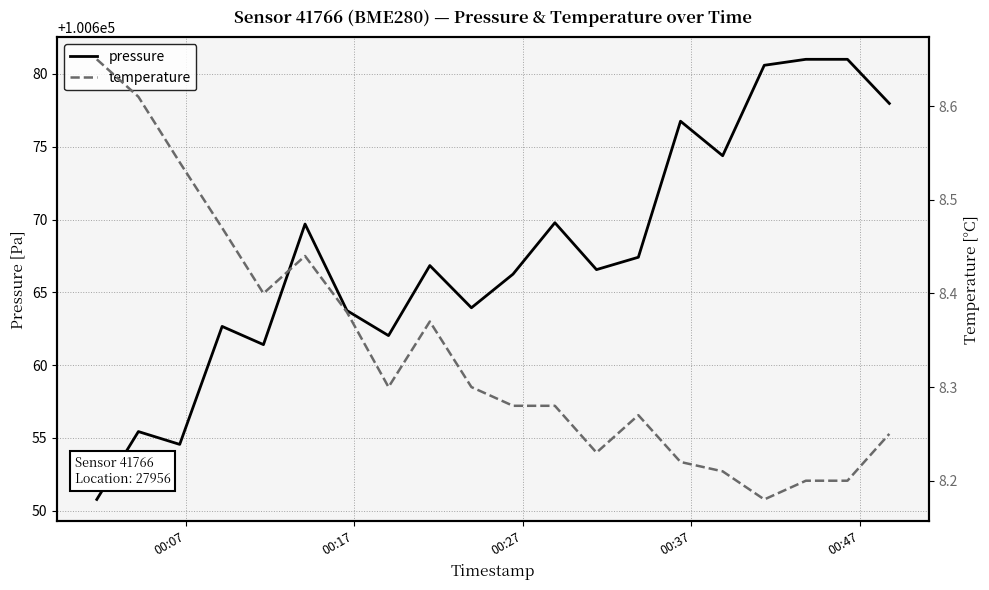

True or false: temperature has more than 1 interior local peaks.

True